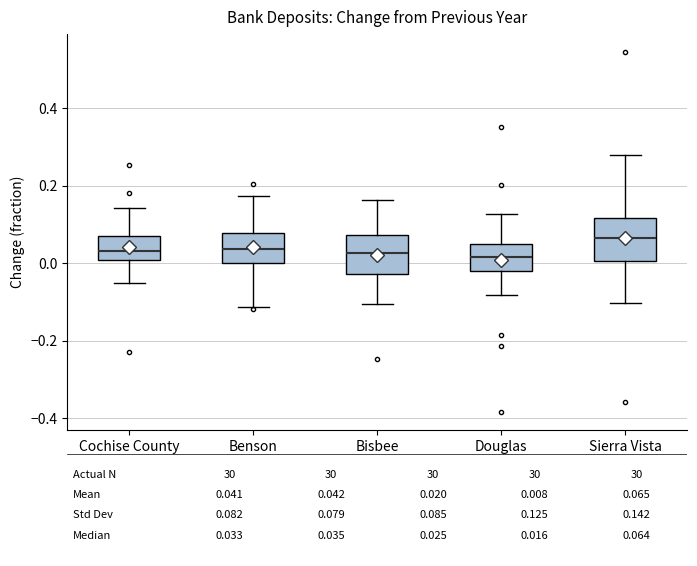

Which box has the highest median line?

Sierra Vista